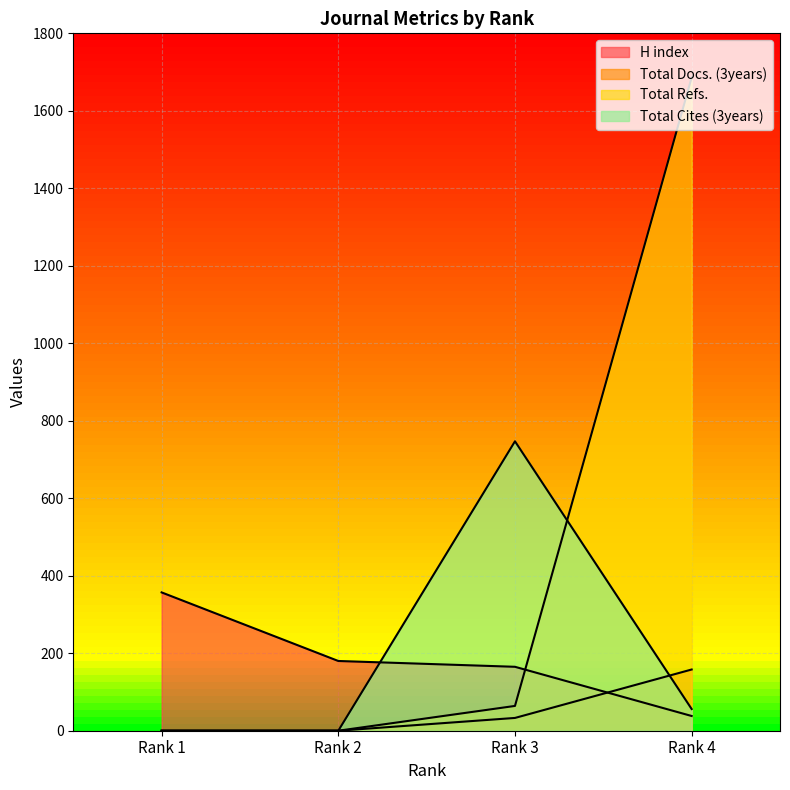

Where is Total Refs. nearest to the value 843?

Rank 3